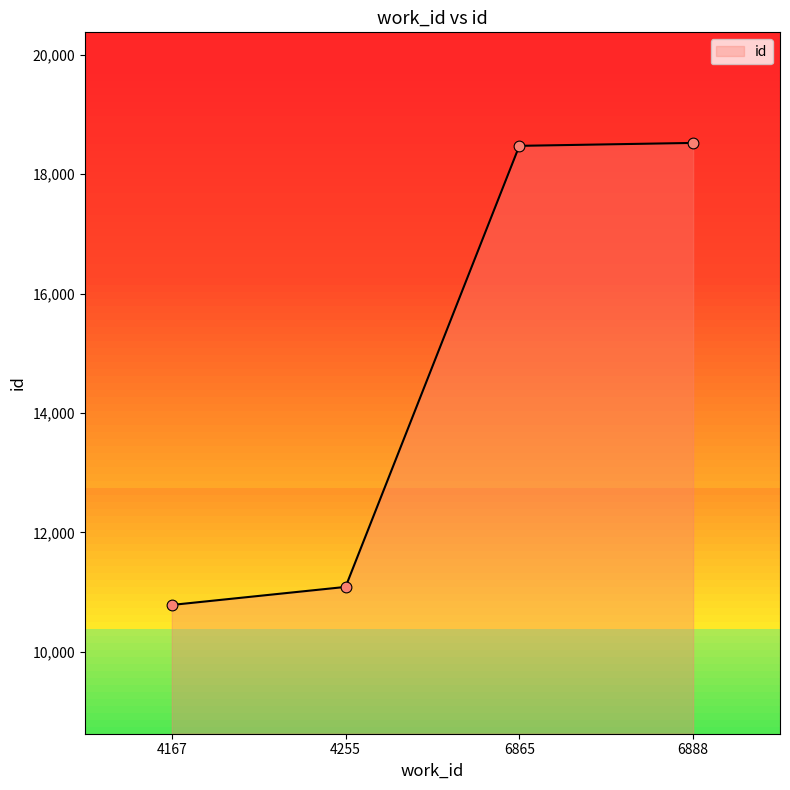

What is the change in value from 4167 to 4255?

+302